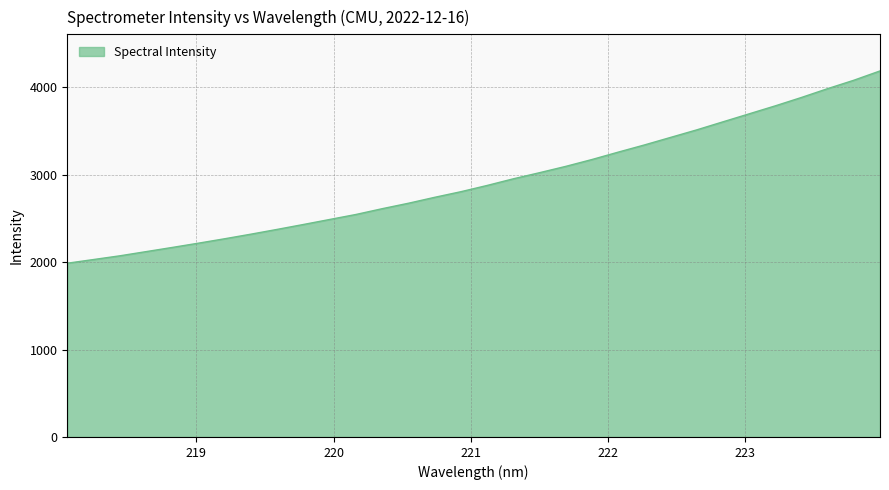

How many categories are shown in the chart?

32